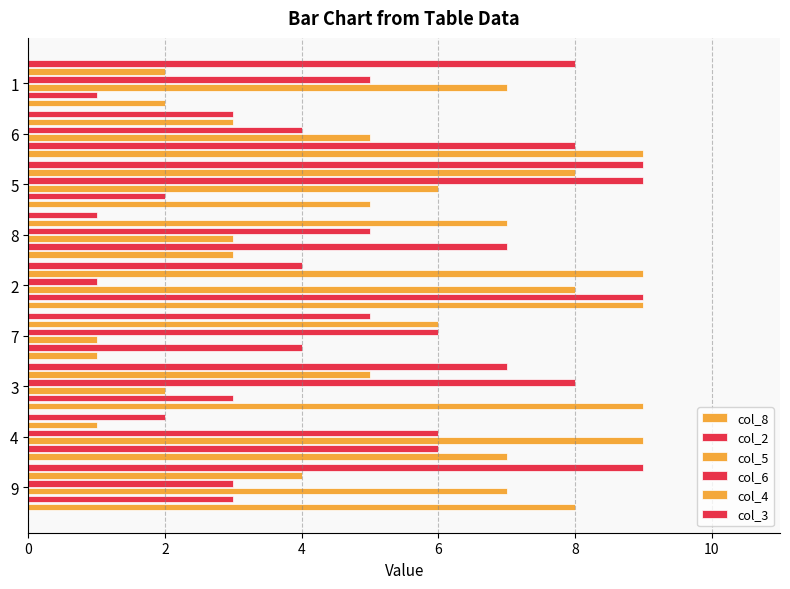

What is the difference between the second highest and minimum values in the col_4 series?

7